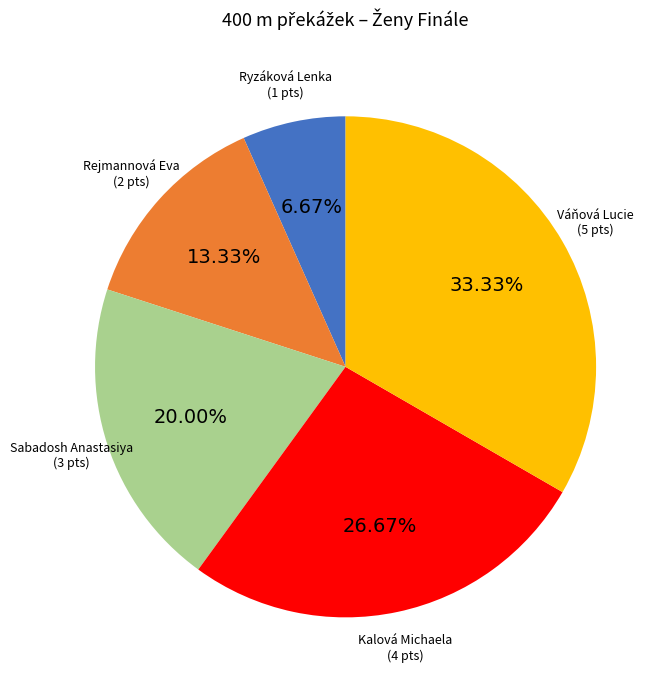

Is there any slice that represents more than half of the pie?

No